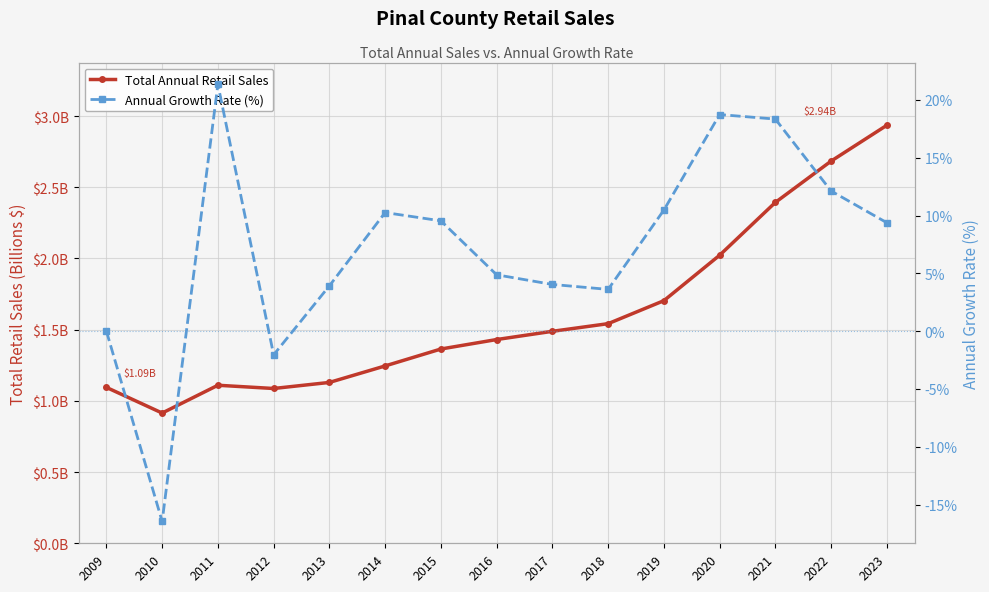

What is the sum of the Annual Growth Rate (%) values at 2017 and 2021?

22.4